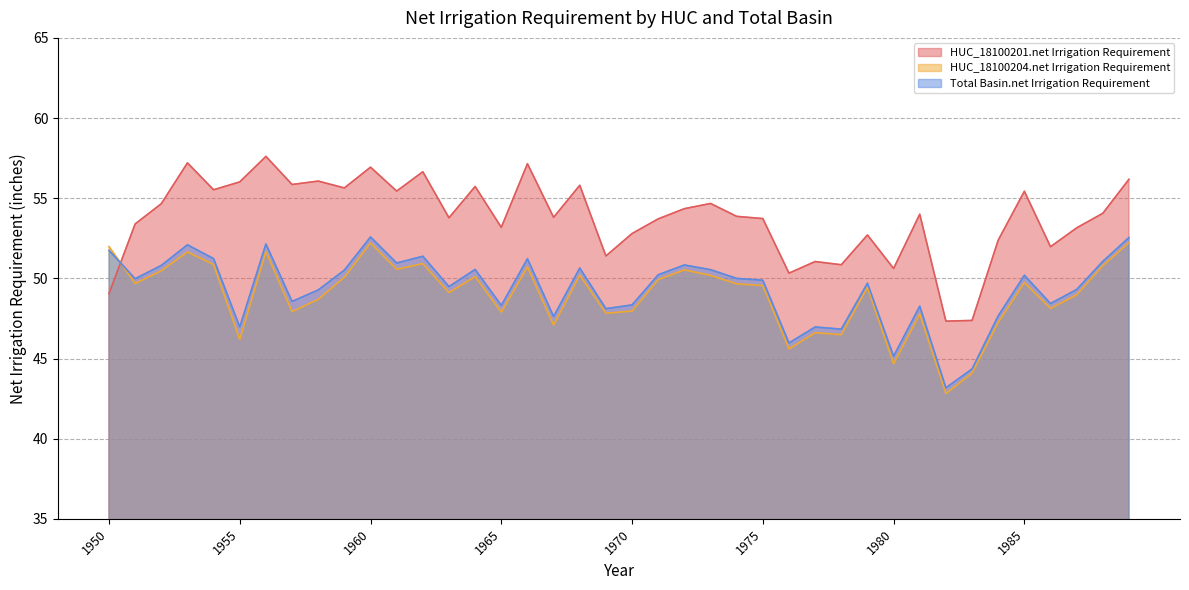

Does the chart display data point markers on the line(s)?

No